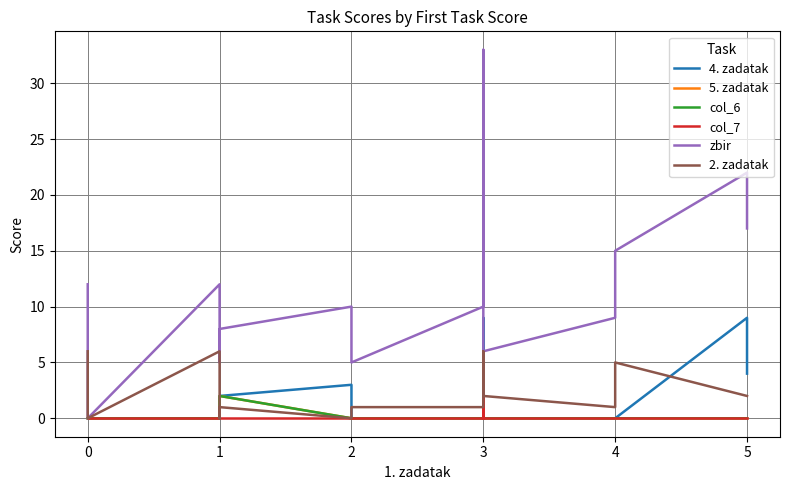

Reading left to right, what are all the values shown in this chart?

4. zadatak: 0	0	0	0	0	0	2	3	0	0	0	0	9	0	0	0	9	4
5. zadatak: 0	0	0	0	0	0	2	0	0	0	0	0	2	0	0	0	0	0
col_6: 0	0	0	0	0	0	2	0	0	0	0	0	2	0	0	0	0	0
col_7: 0	0	0	0	0	0	0	0	0	0	0	0	5	0	0	0	0	0
zbir: 12	3	0	12	6	5	8	10	9	5	10	10	33	6	9	15	22	17
2. zadatak: 6	3	0	6	0	0	1	0	1	1	1	1	6	2	1	5	2	2